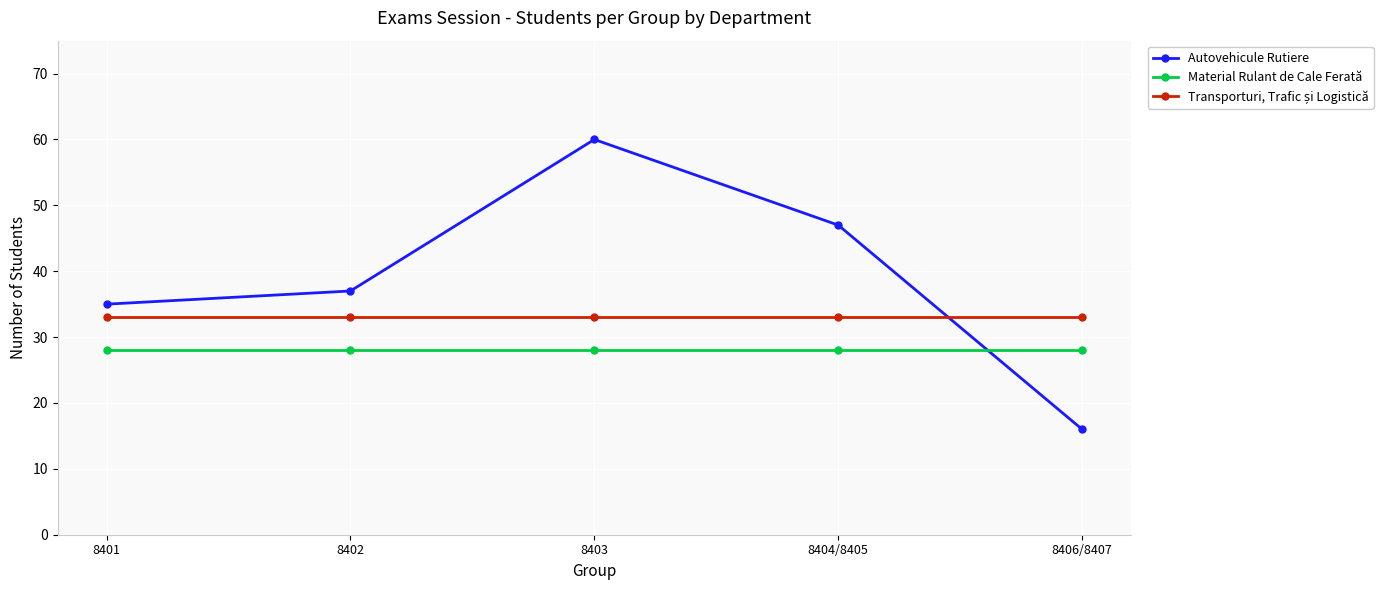

What is the lowest value of the Autovehicule Rutiere series?

16